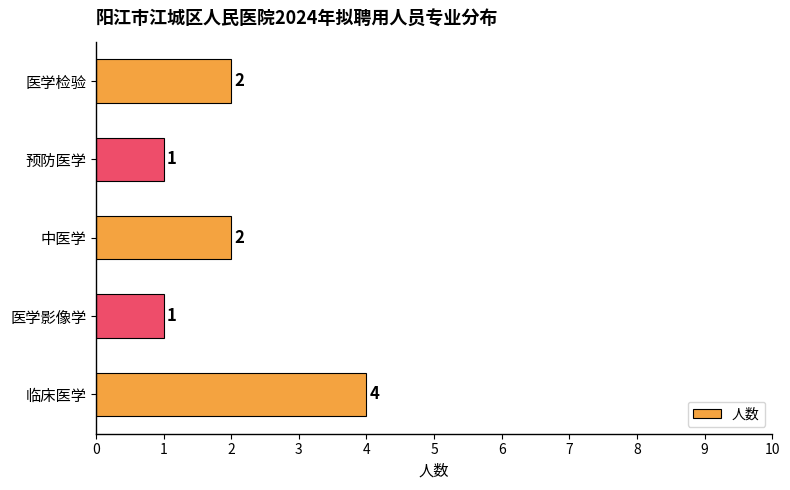

What is the change in value from 预防医学 to 医学检验?

+1